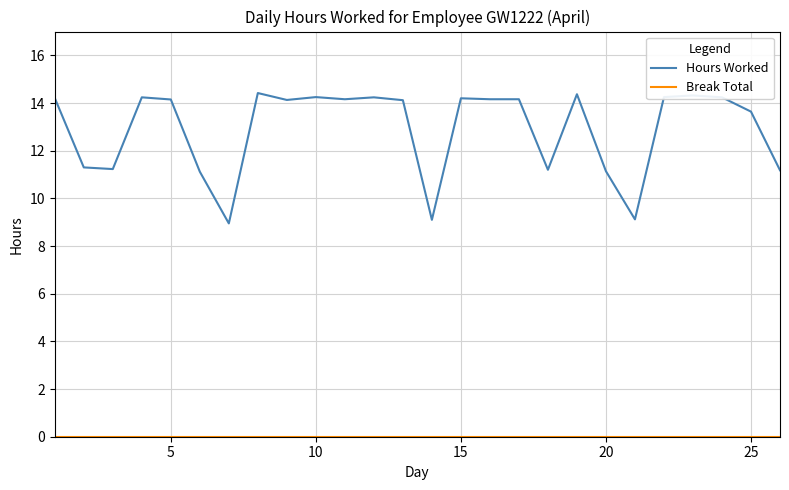

What is the highest value of the Hours Worked series?

14.4